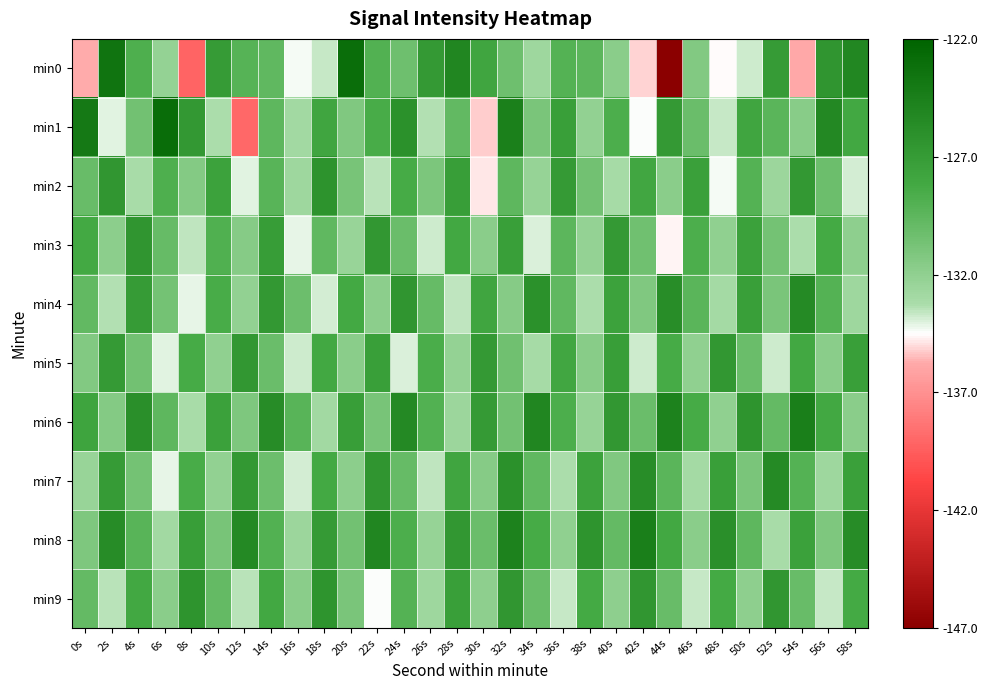

What is the maximum value shown in the chart?

-122.9